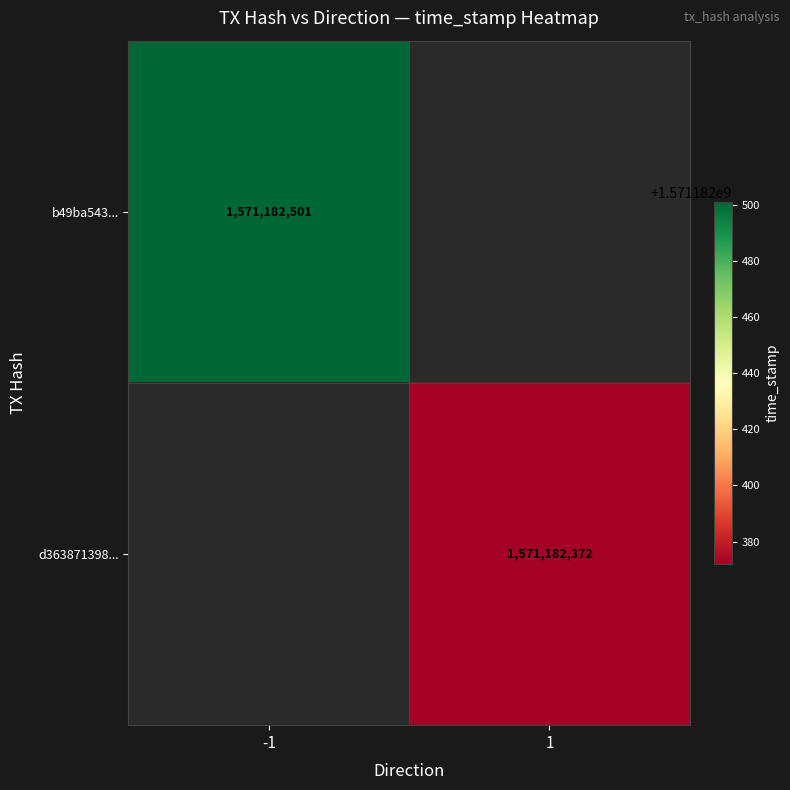

Reading left to right, transcribe all the data shown in this chart.

b49ba543...: -1	1571182501
d363871398...: 1	1571182372